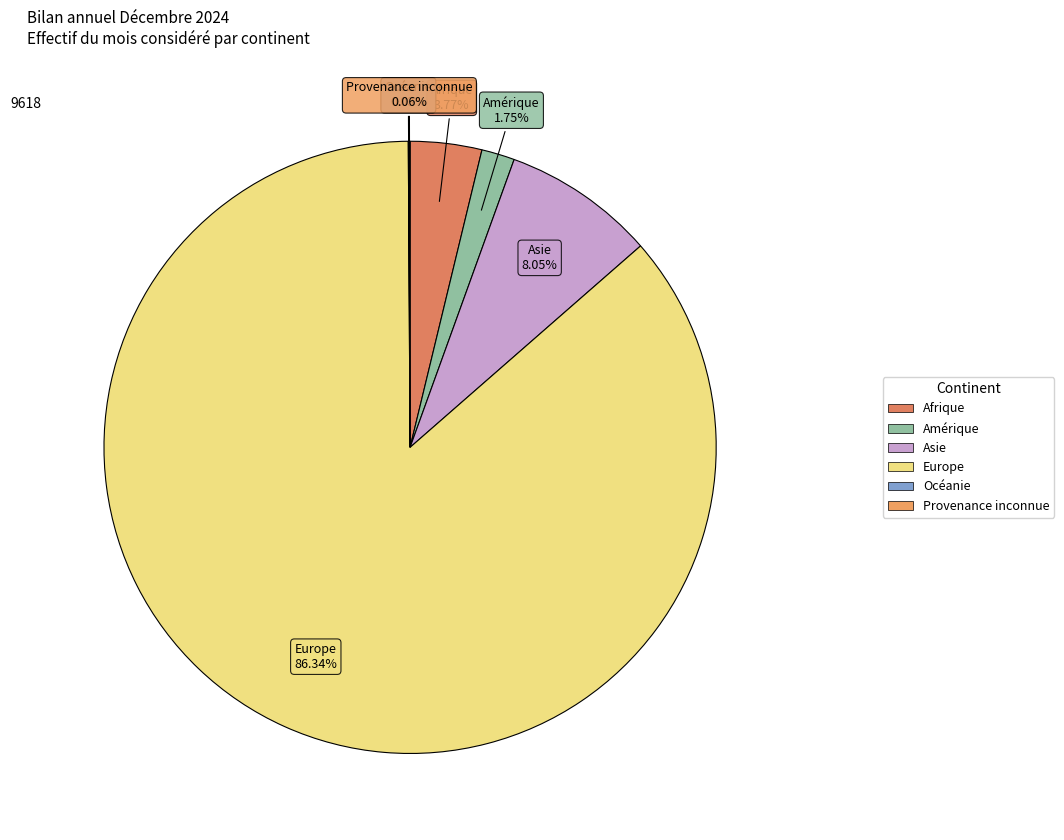

What percentage is the Europe slice, to the nearest percent?

86%